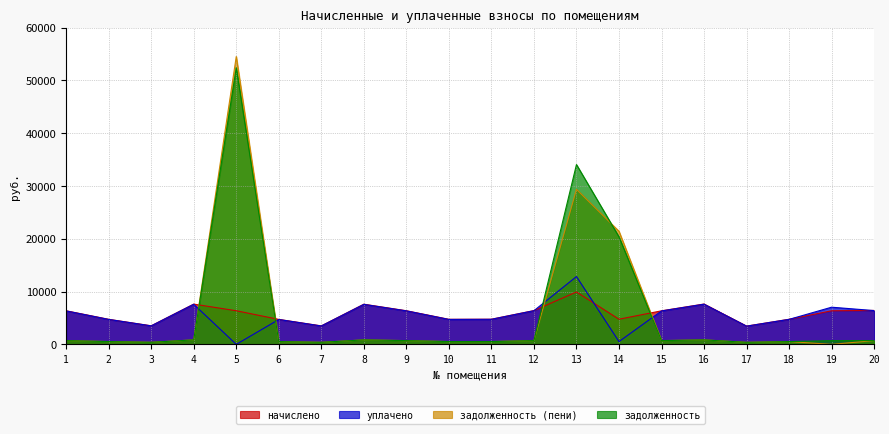

At which label is задолженность (пени) closest to 27267?

13